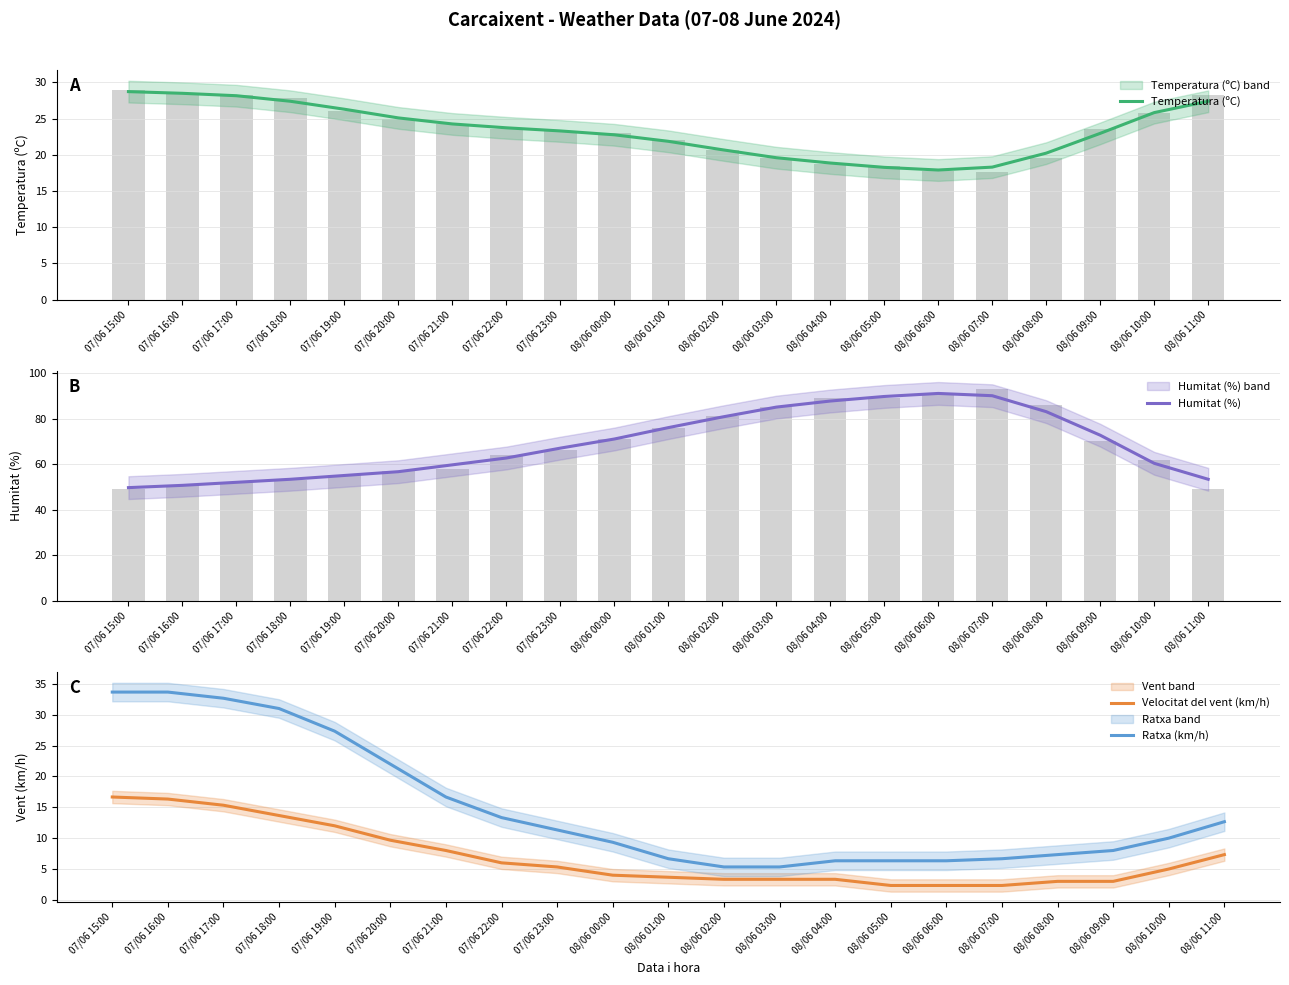

What is the approximate value of Temperatura (ºC) at 07/06 19:00?

26.3